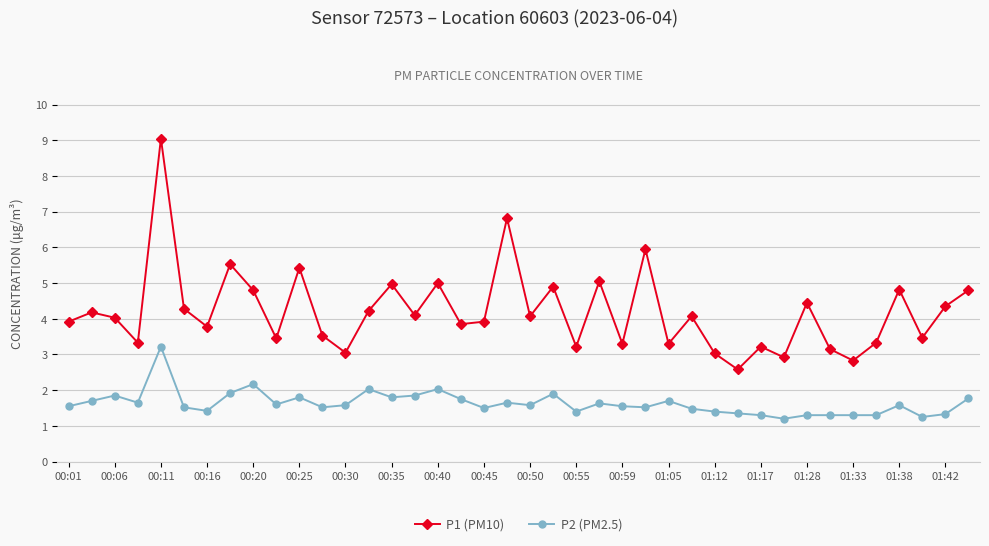

Which series has the largest range (max minus min)?

P1 (PM10)